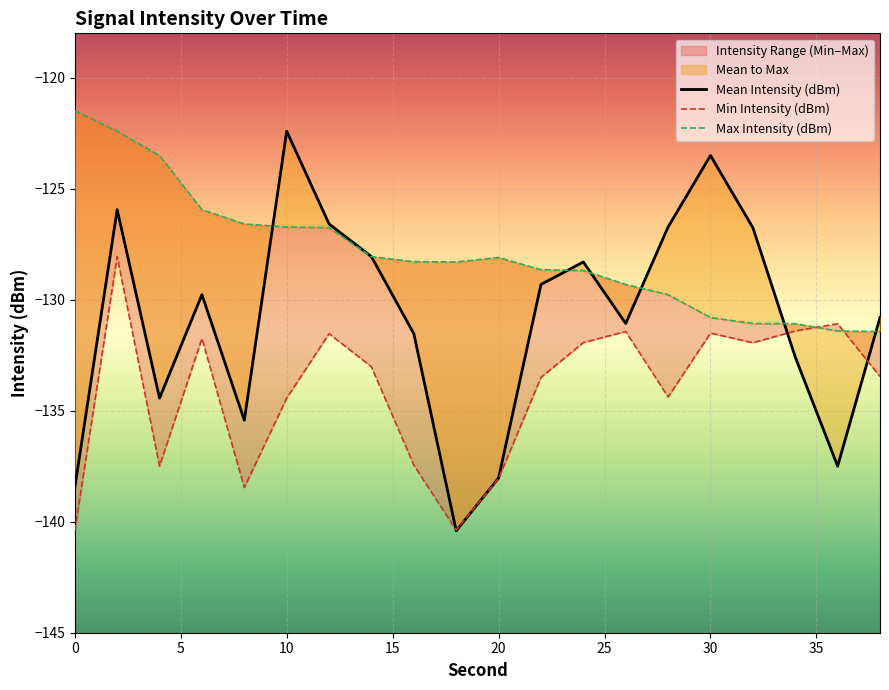

List the series in order of their peak value, lowest first.

Min Intensity (dBm), Mean Intensity (dBm), Max Intensity (dBm)